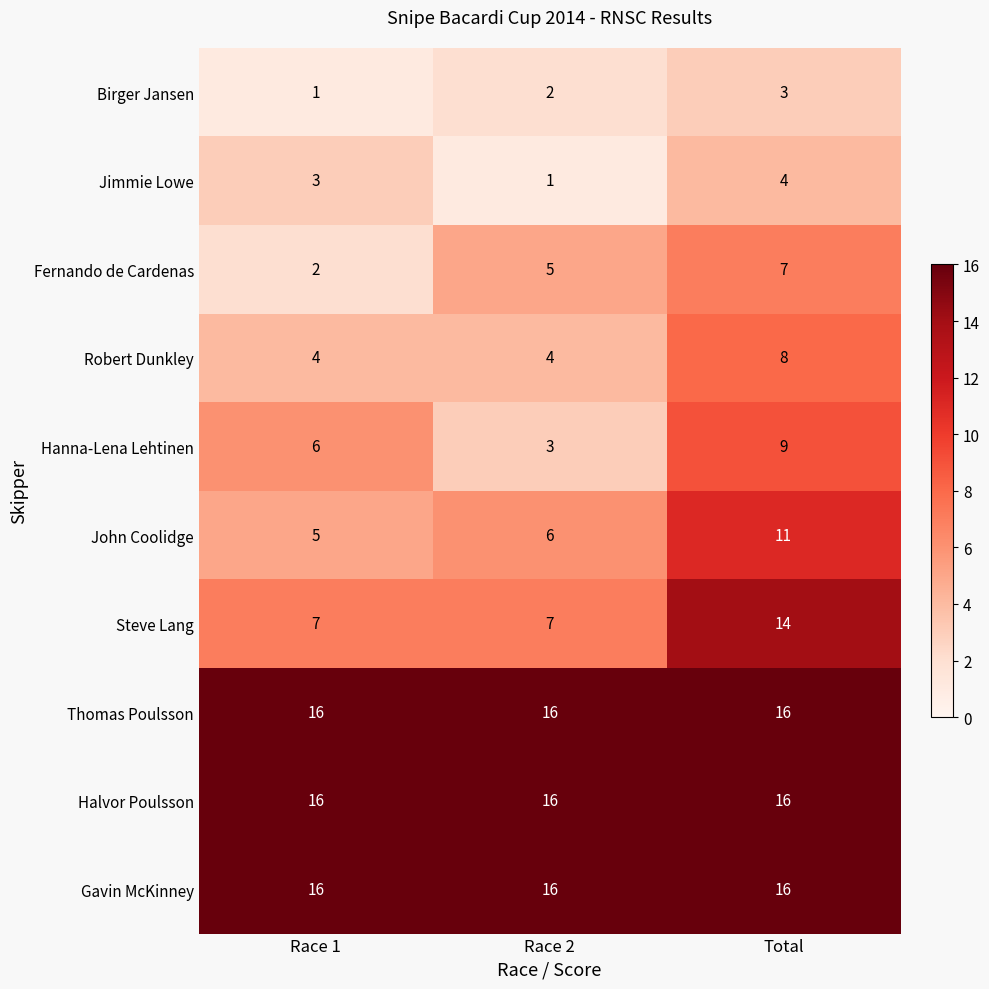

At how many categories does at least one series exceed 9?

3